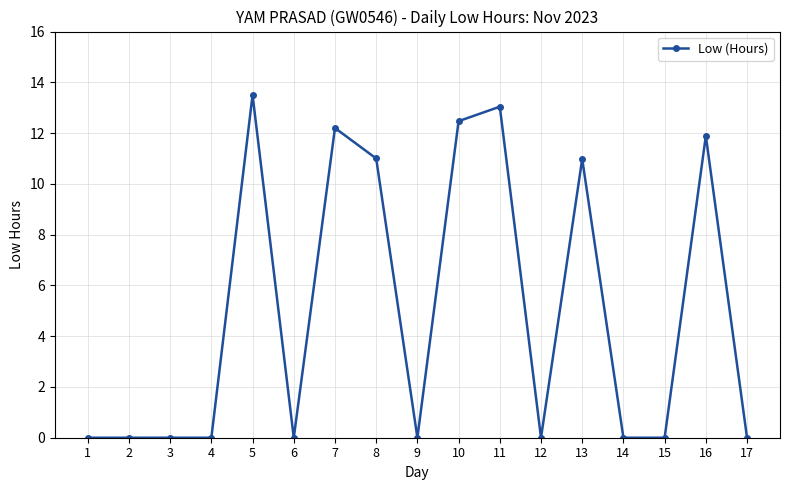

Count the number of data series in this chart.

1